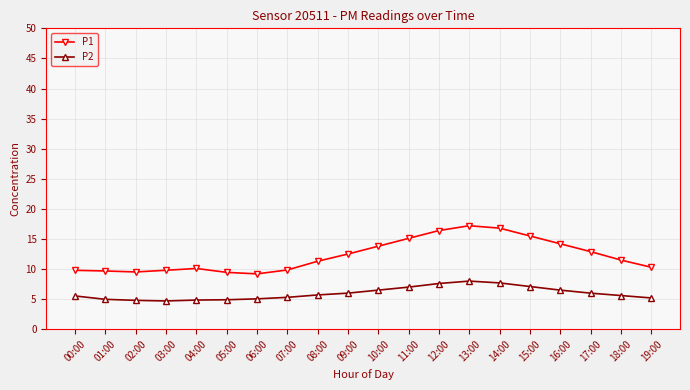

What is the total value across all series at 03:00?

14.5